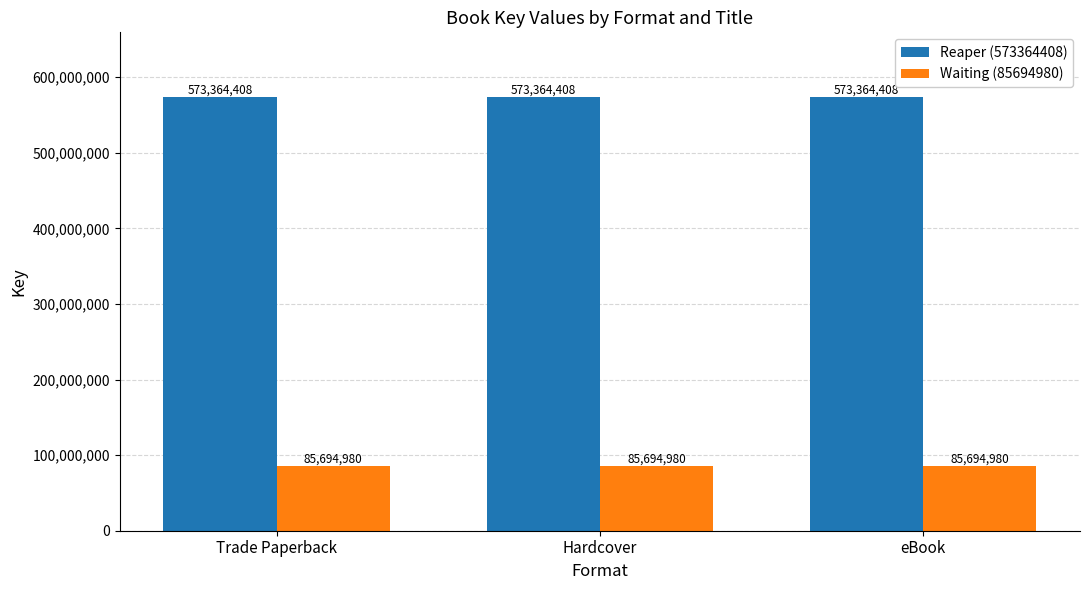

The value of Waiting (85694980) at Trade Paperback is 85694980. True or false?

True